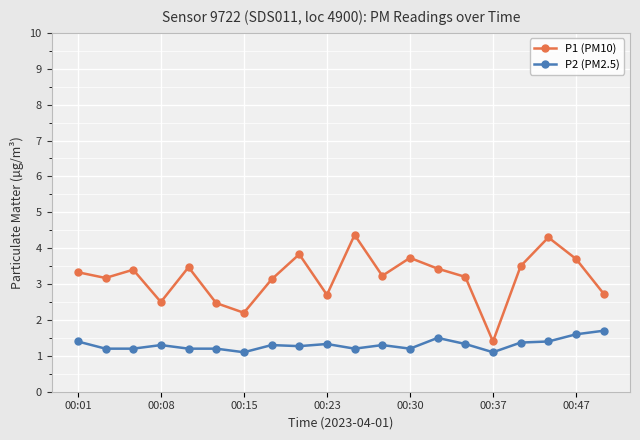

True or false: P1 (PM10) and P2 (PM2.5) cross at least once.

False